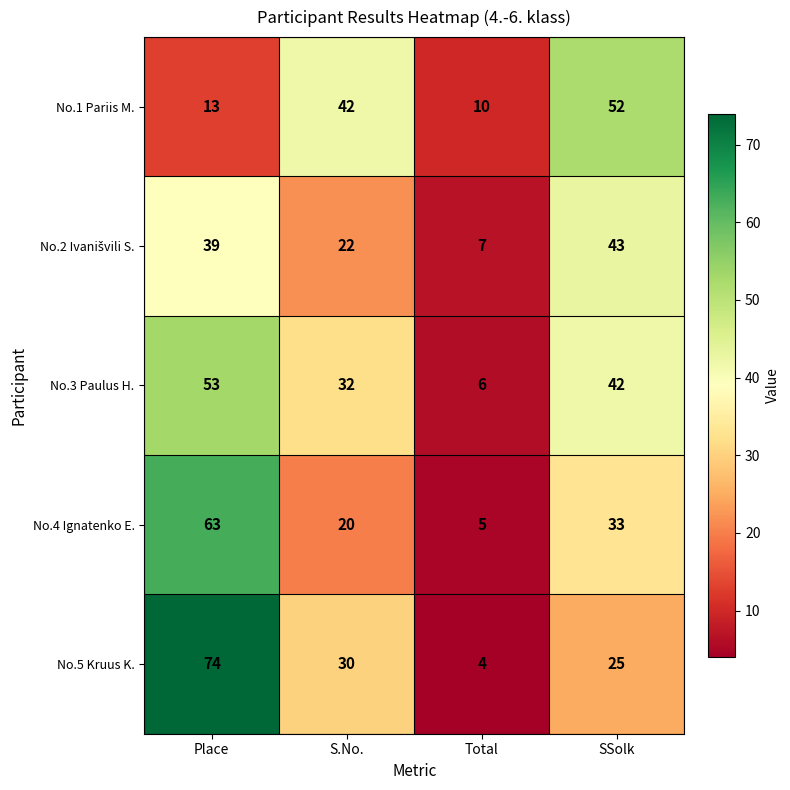

What is the difference between the No.1 Pariis M. values at S.No. and Total?

32